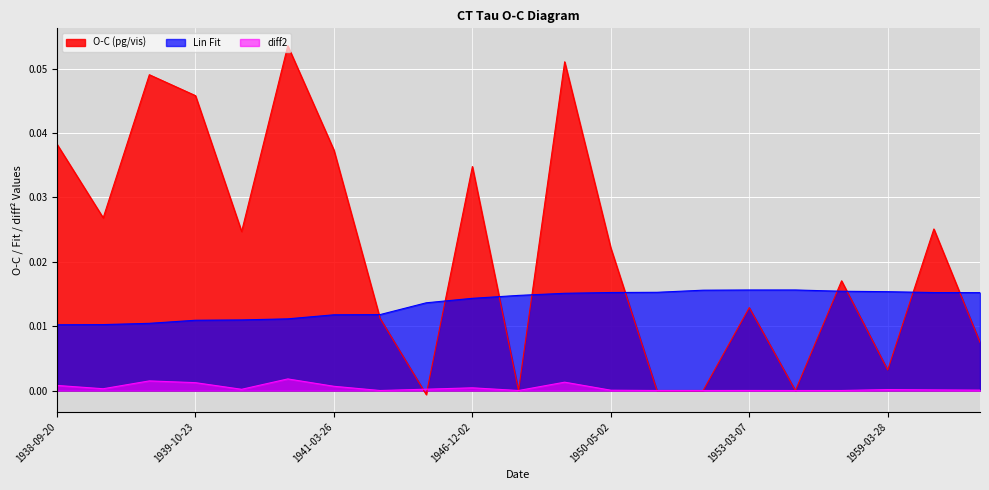

At which label is O-C (pg/vis) closest to 0?

1948-05-31